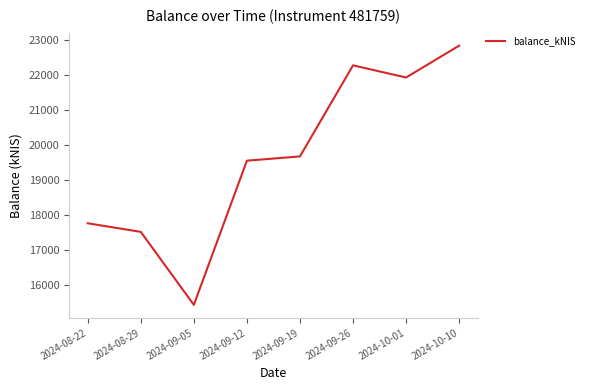

True or false: the data shows 30654.9 at 2024-09-26.

False